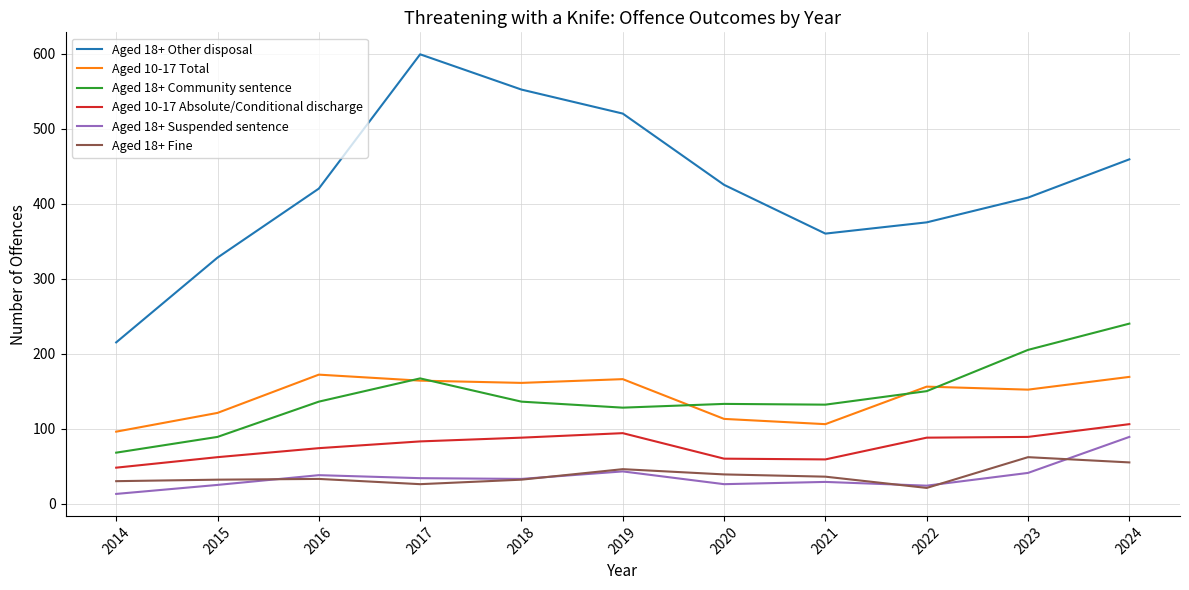

Is the value of Aged 10-17 Absolute/Conditional discharge at 2017 greater than the value of Aged 10-17 Total at 2024?

No